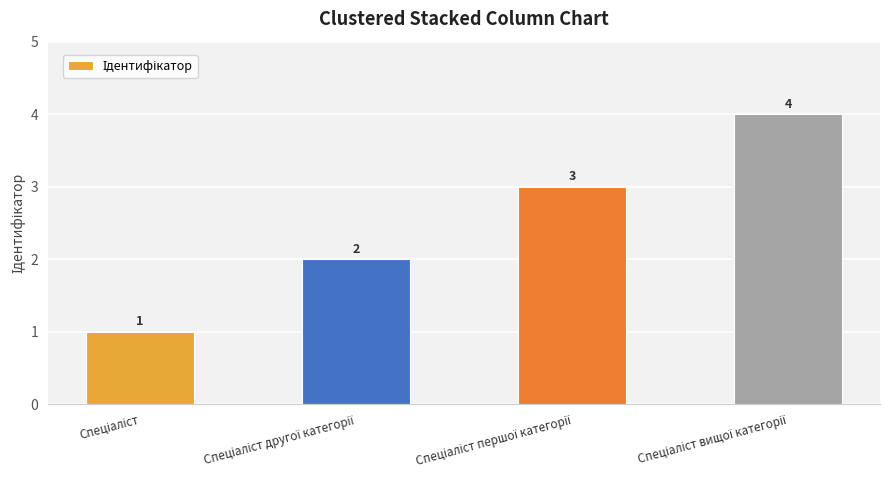

Count the values in the range 2 to 4.

3